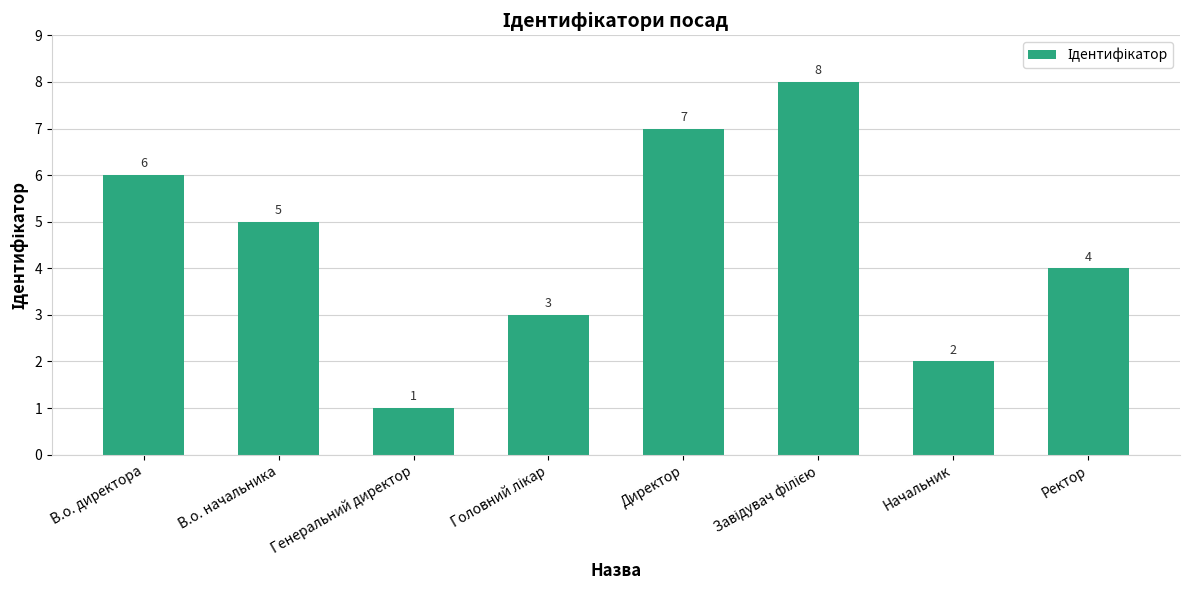

At which category does the chart reach its minimum across all series?

Генеральний директор